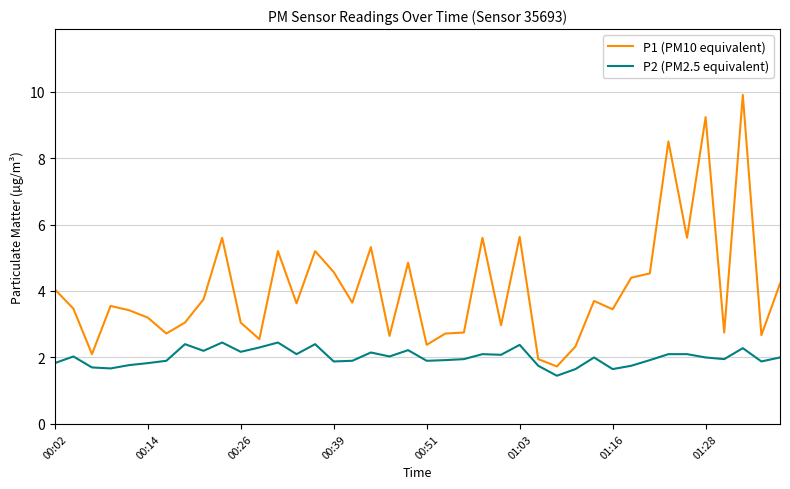

Which series has the largest range (max minus min)?

P1 (PM10 equivalent)